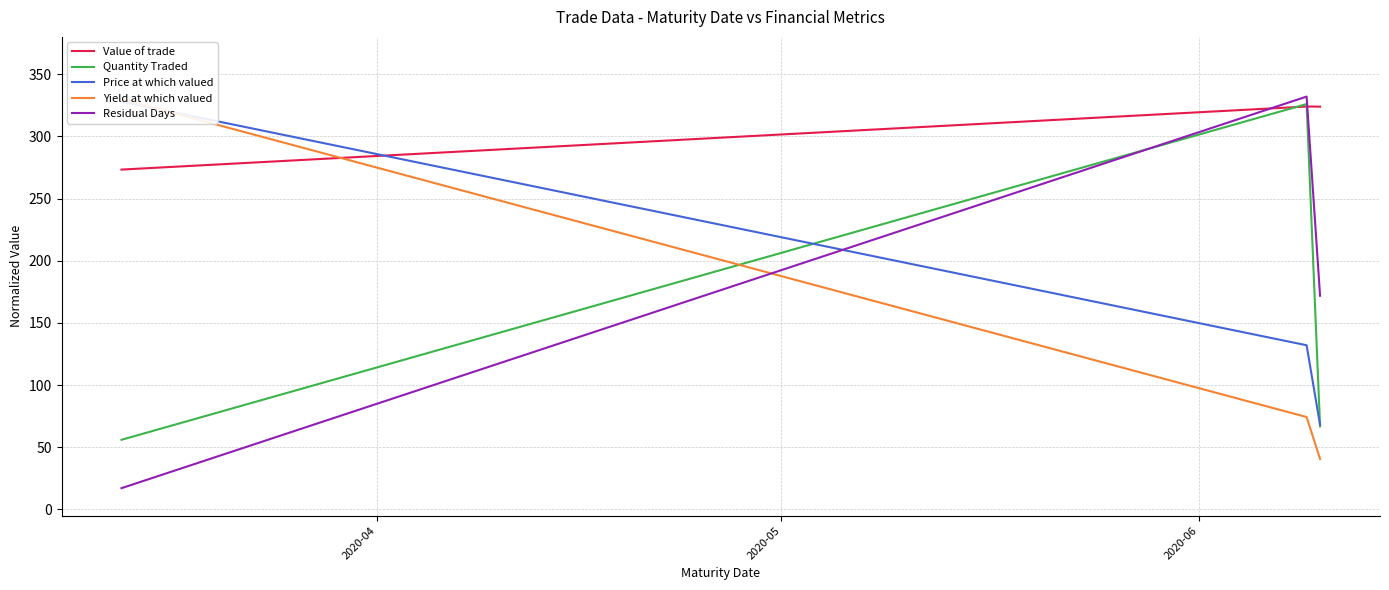

What is the total value across all series at 2020-04?

1004.4